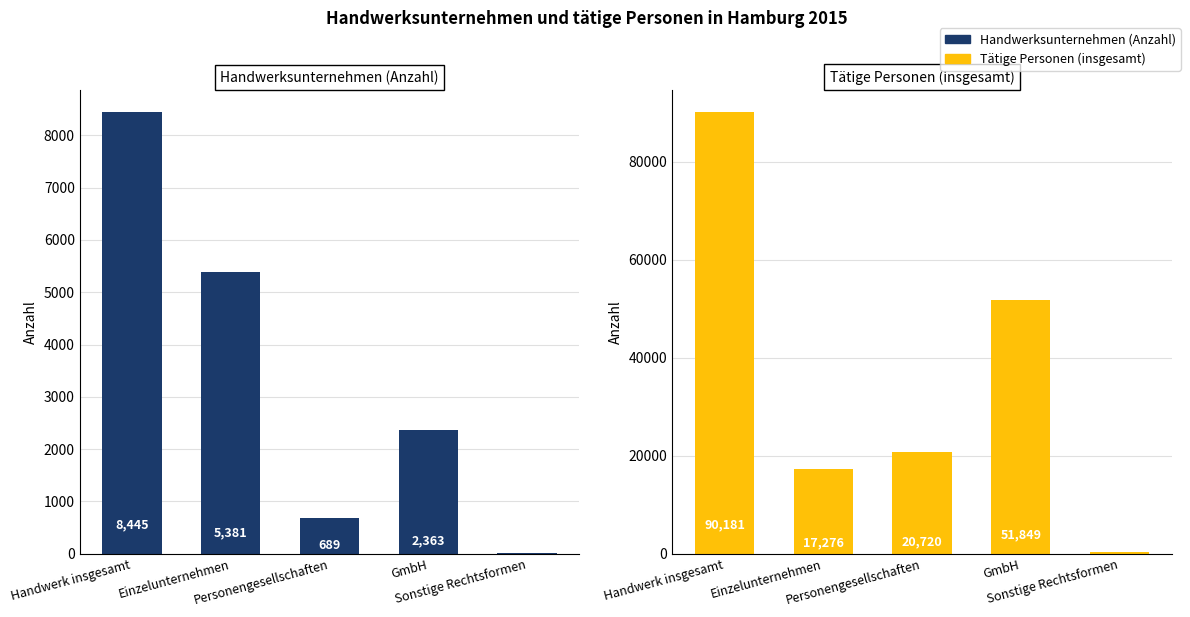

Count the number of data series in this chart.

2